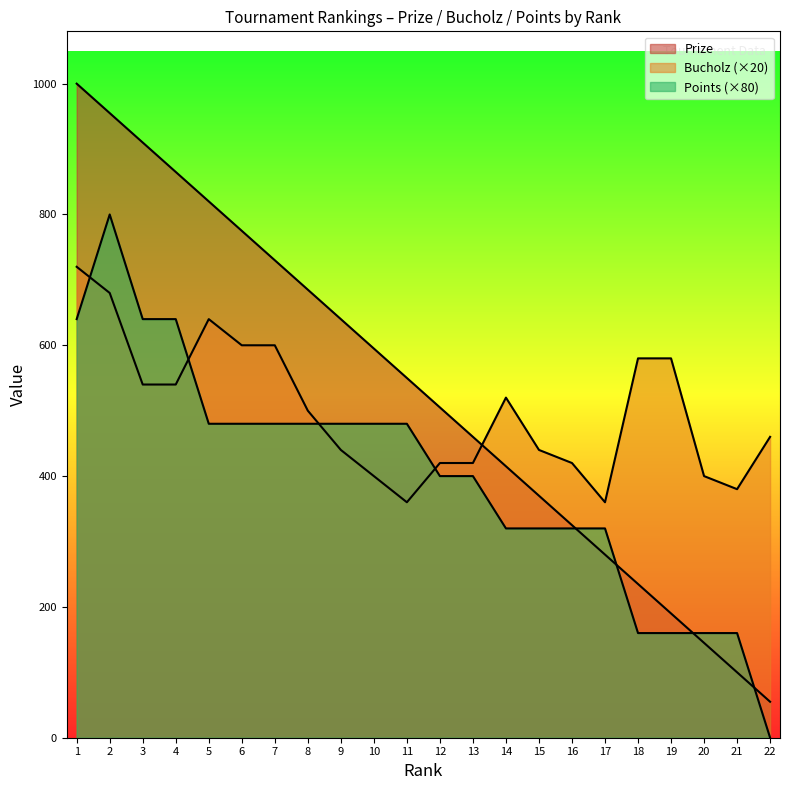

True or false: Bucholz has more than 1 interior local peaks.

True